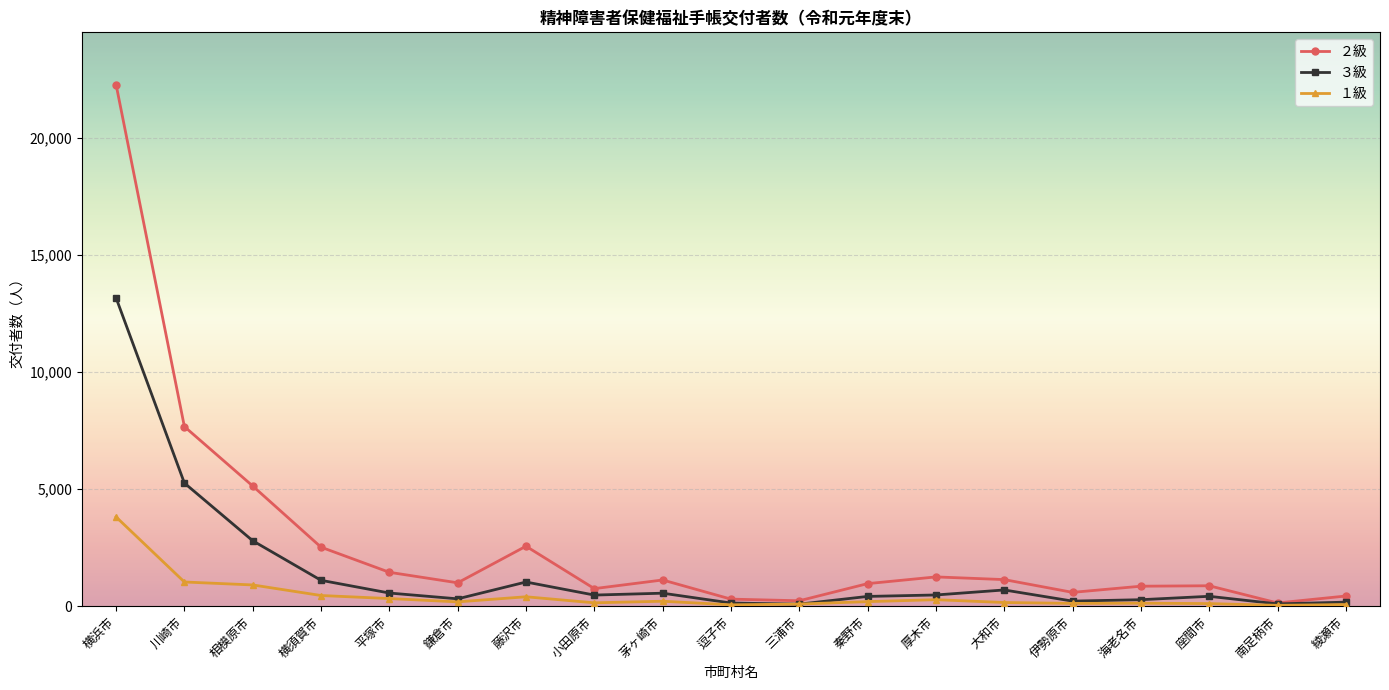

List the series in order of their peak value, lowest first.

１級, ３級, ２級